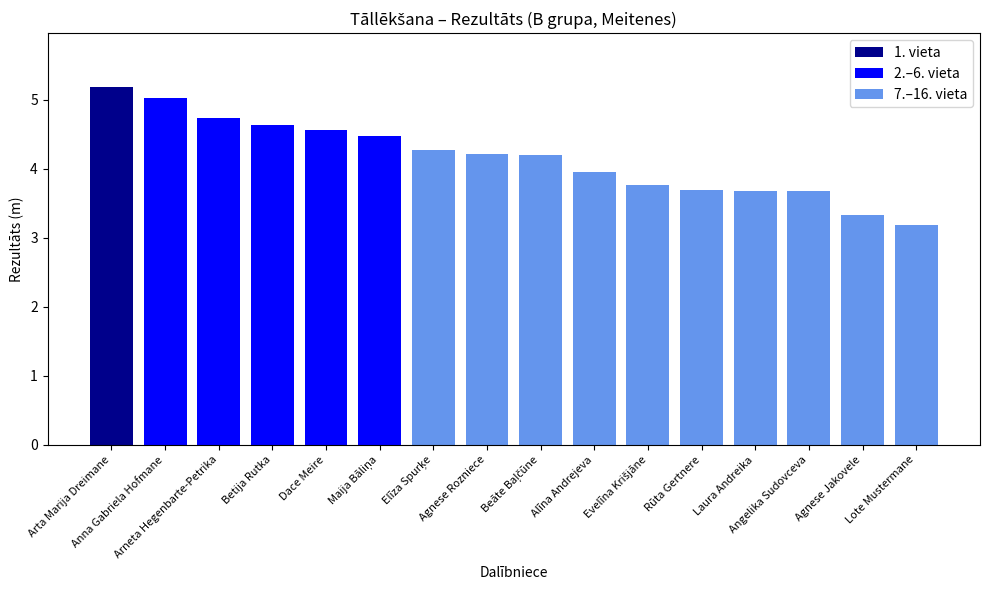

How many bars are there in total?

16